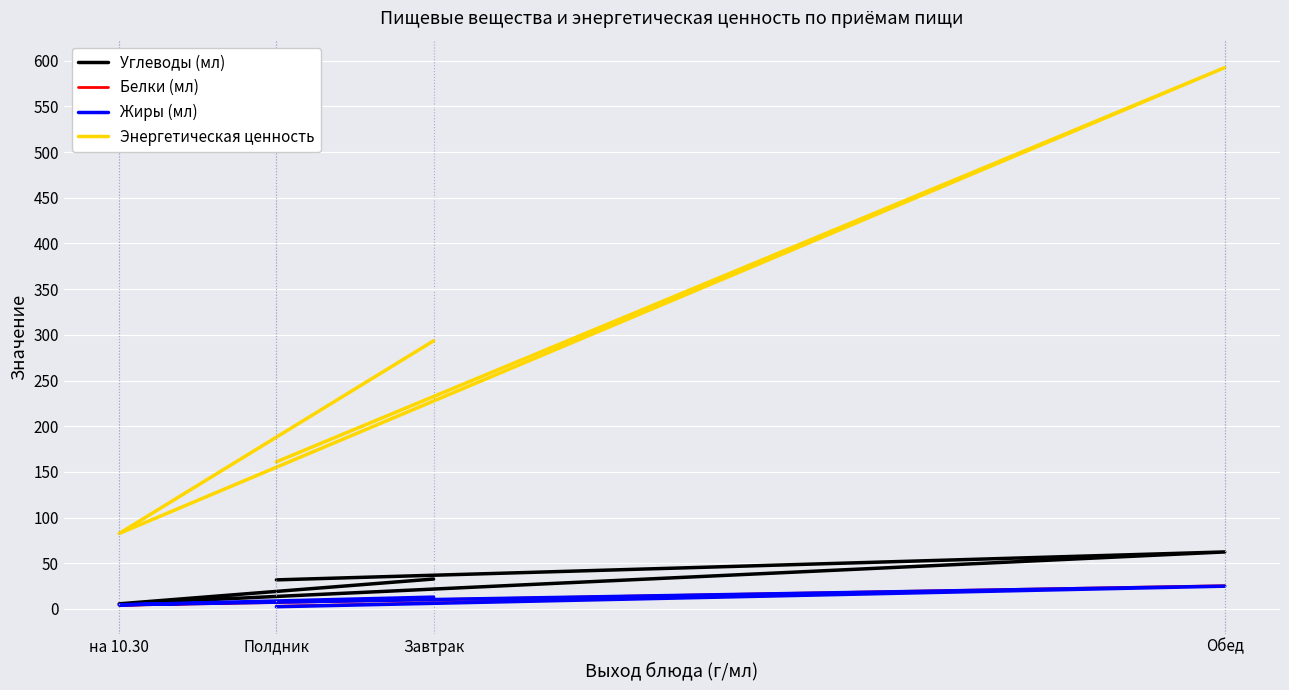

What is the total value across all series at Обед?

705.2